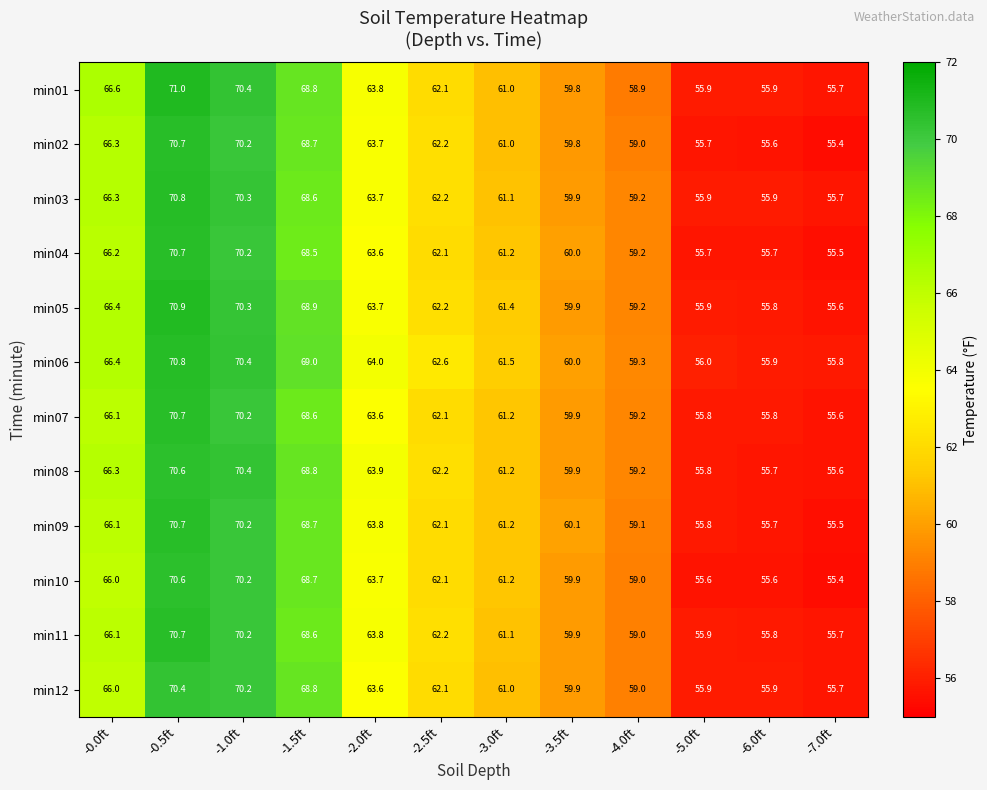

What is the total value across all series at -0.0ft?

794.8